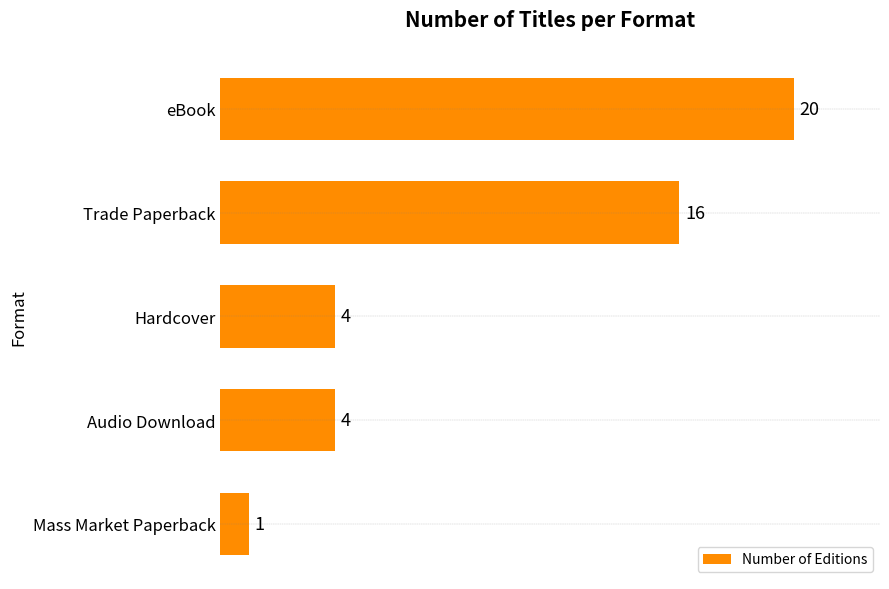

Are the bars horizontal?

Yes